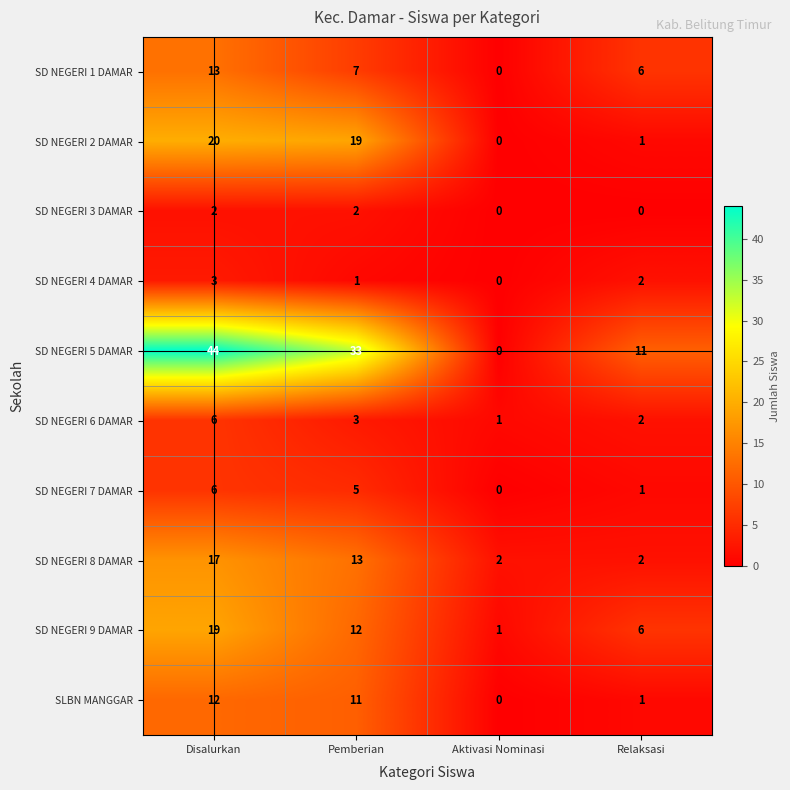

Is it true that SD NEGERI 3 DAMAR equals 1 at Relaksasi?

False